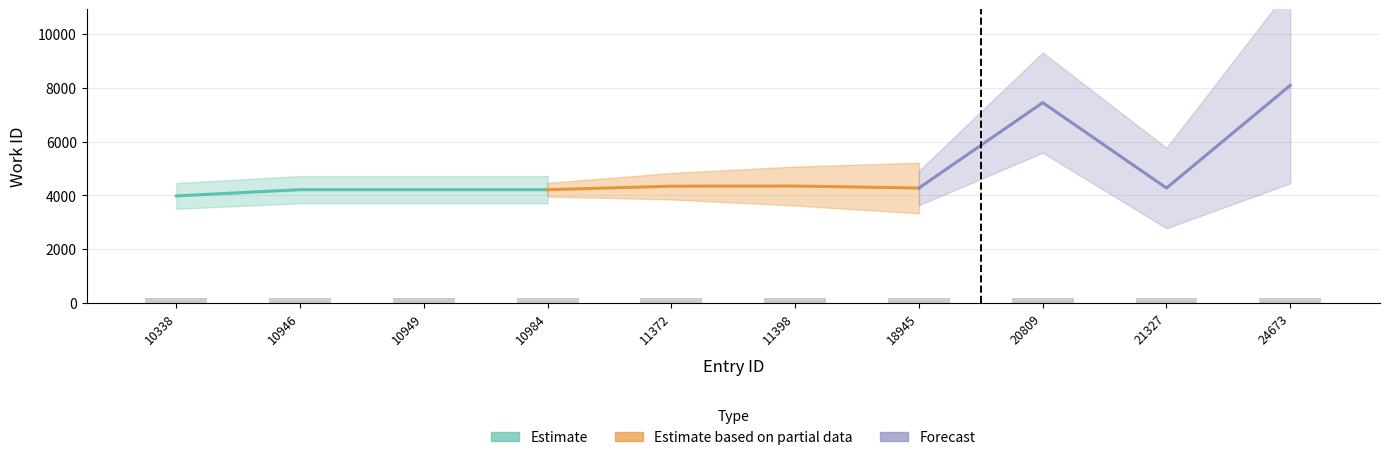

The Estimate based on partial data series shows 4272 at 18945. True or false?

True